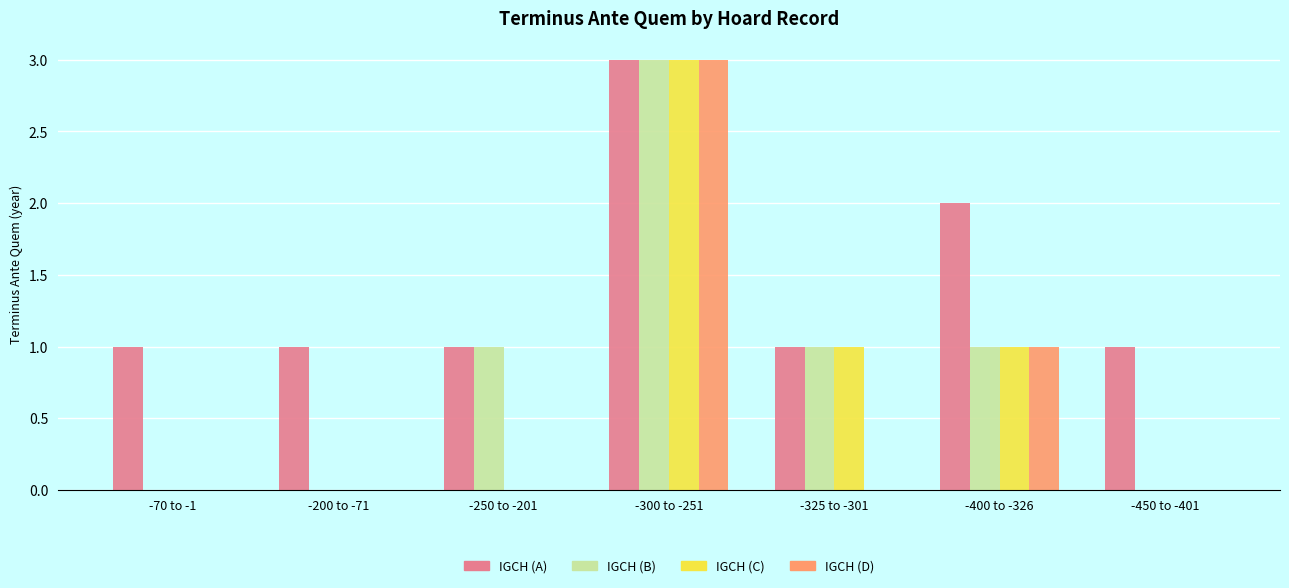

True or false: IGCH (C) has a value of 0 at -450 to -401.

True